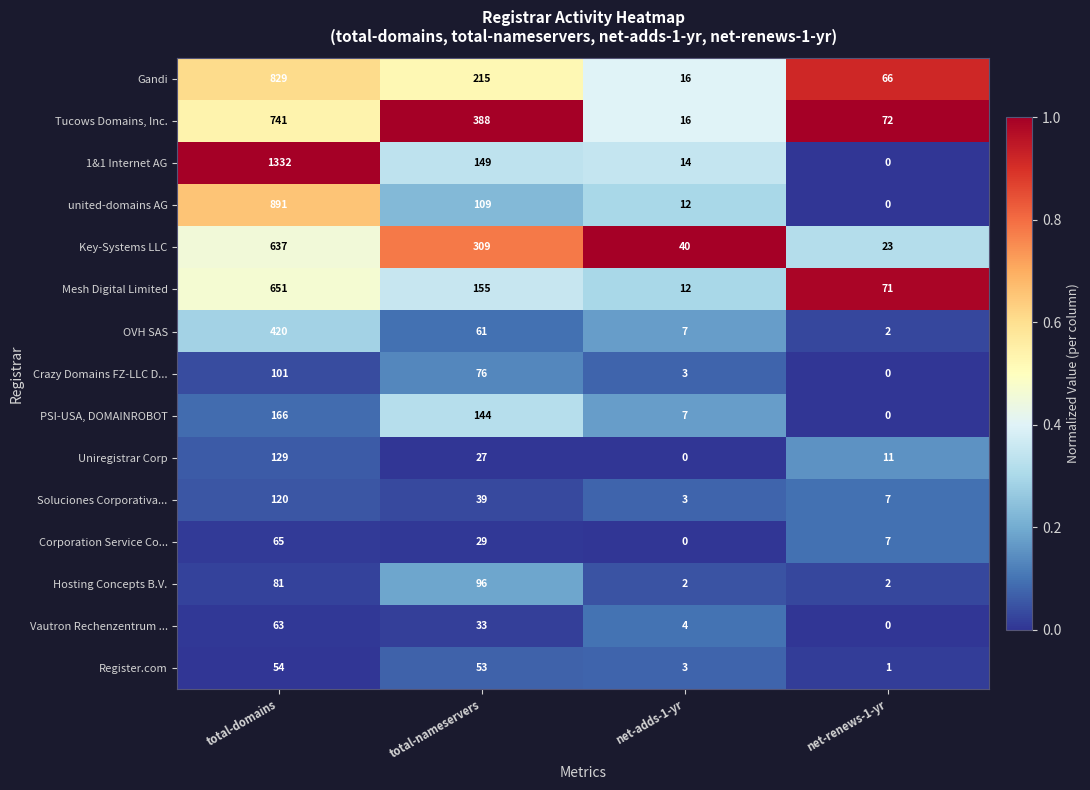

What is the sum of the Soluciones Corporativa... values at net-renews-1-yr and total-domains?

127